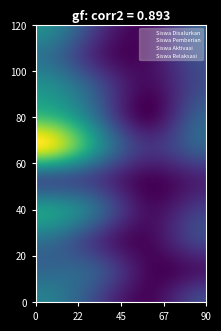

Which series has the widest spread of values?

Siswa Disalurkan